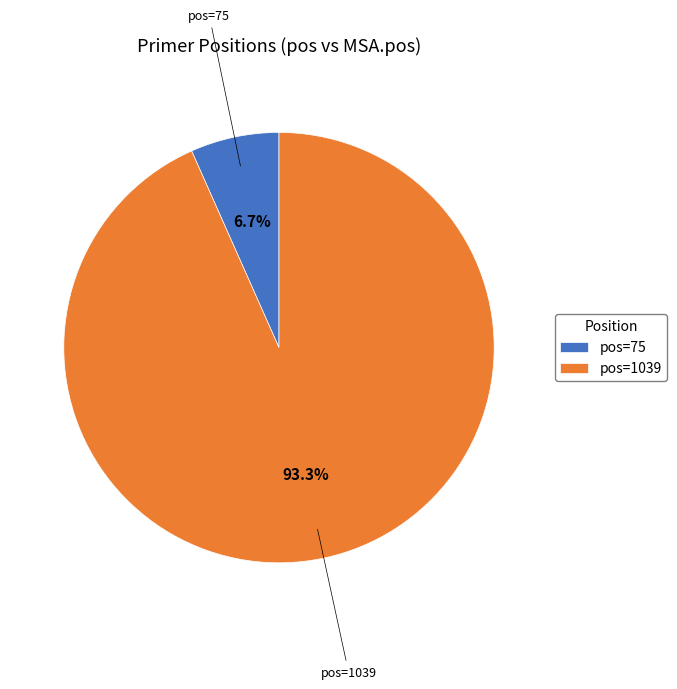

Is there a majority slice in this chart?

Yes